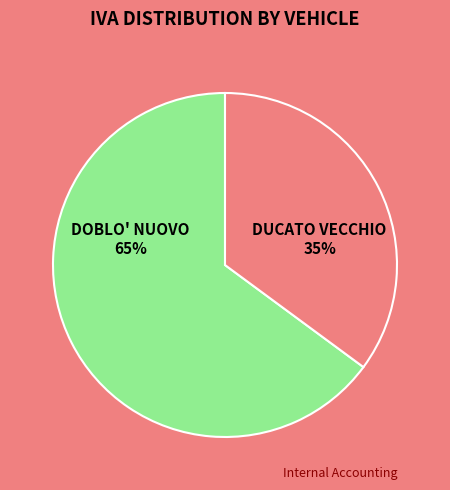

Is the sum of DUCATO VECCHIO and DOBLO' NUOVO greater than half?

Yes